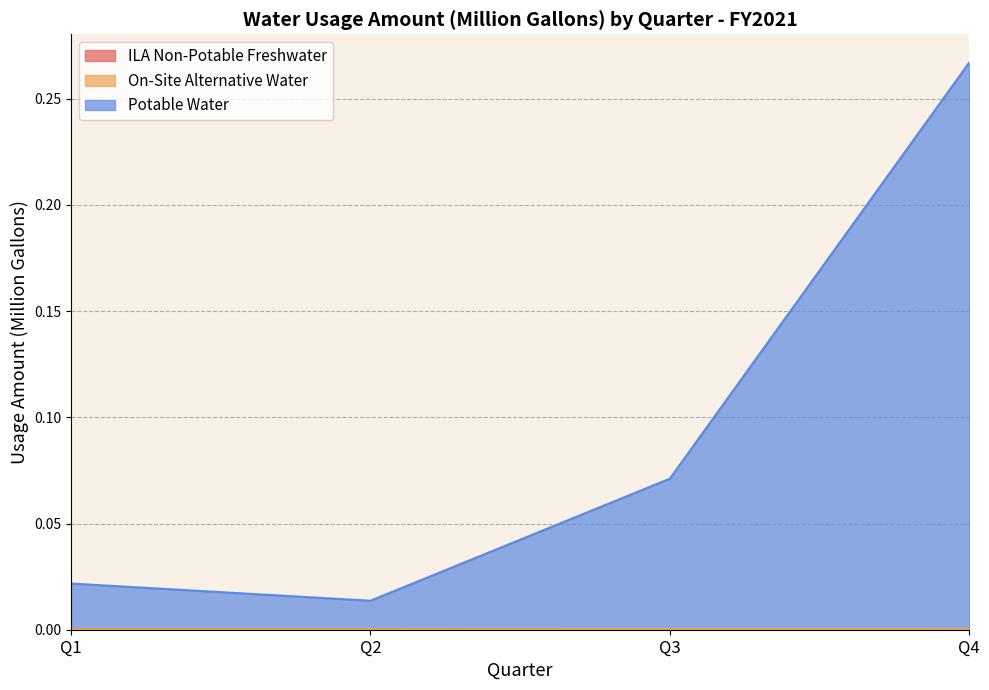

Rank the categories by Potable Water value from lowest to highest.

Q2, Q1, Q3, Q4